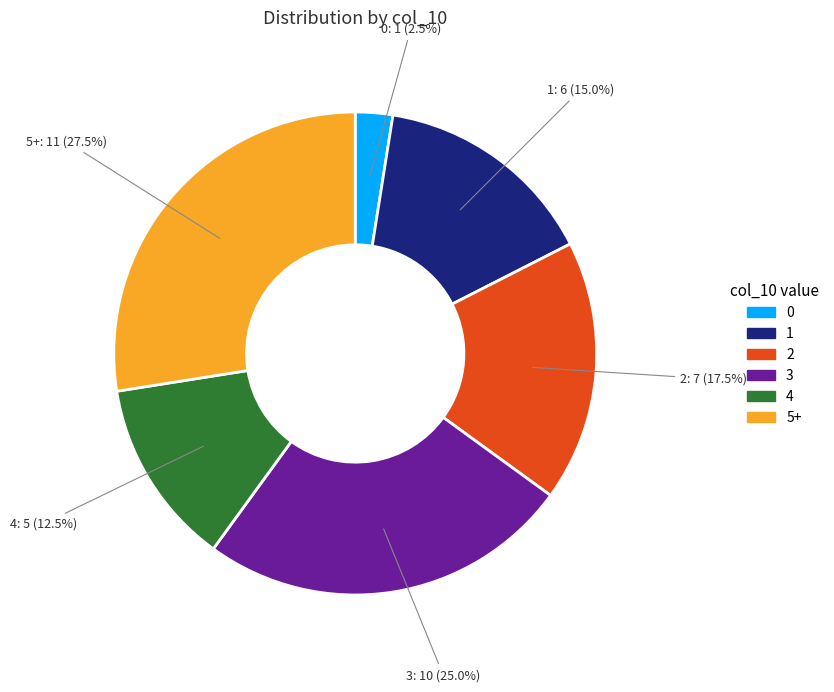

Rank the categories by value from lowest to highest.

0, 4, 1, 2, 3, 5+